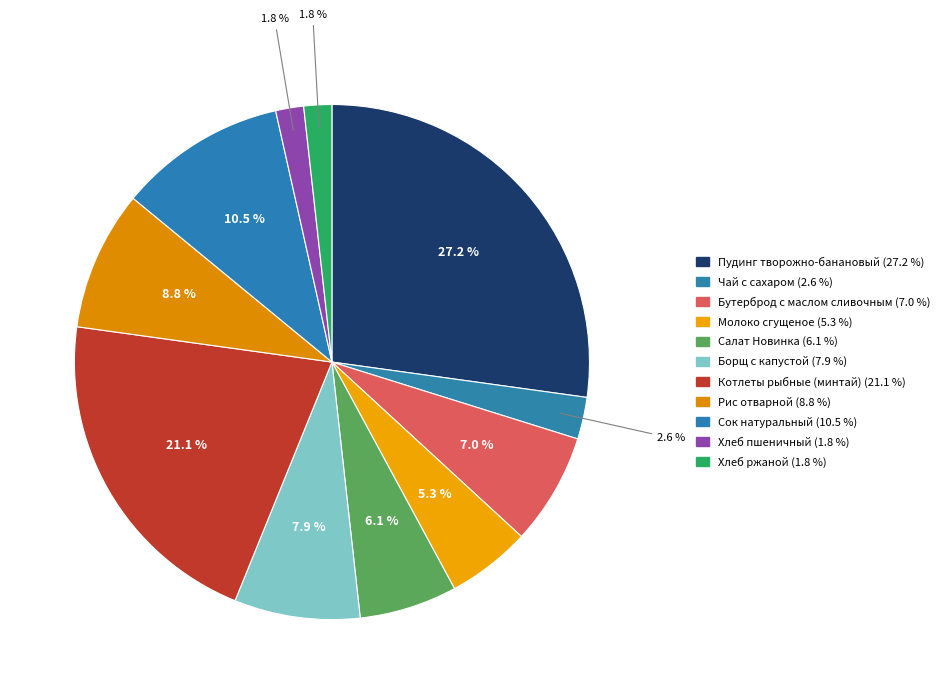

Which slice is the largest?

Пудинг творожно-банановый